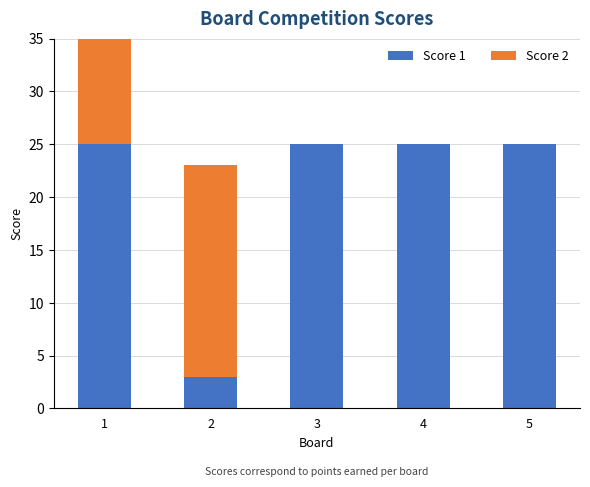

How many groups of bars are there?

5